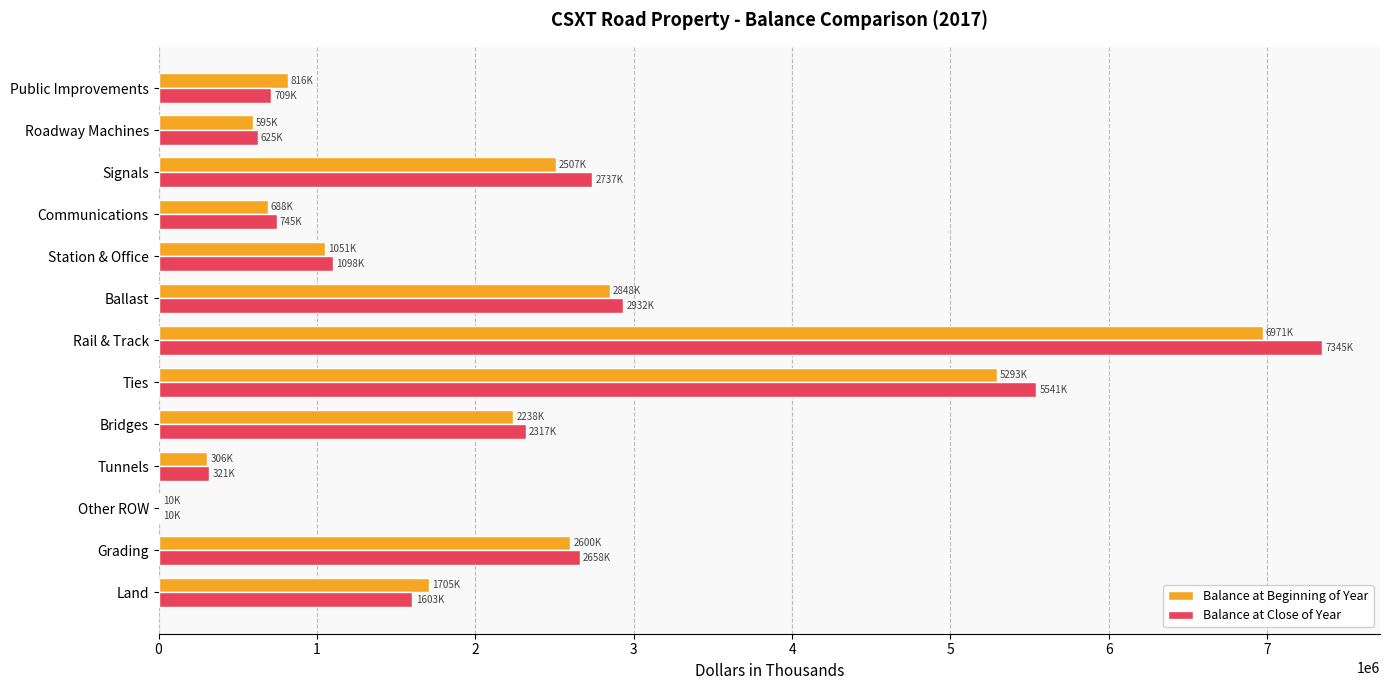

How many data points does each series have?

13